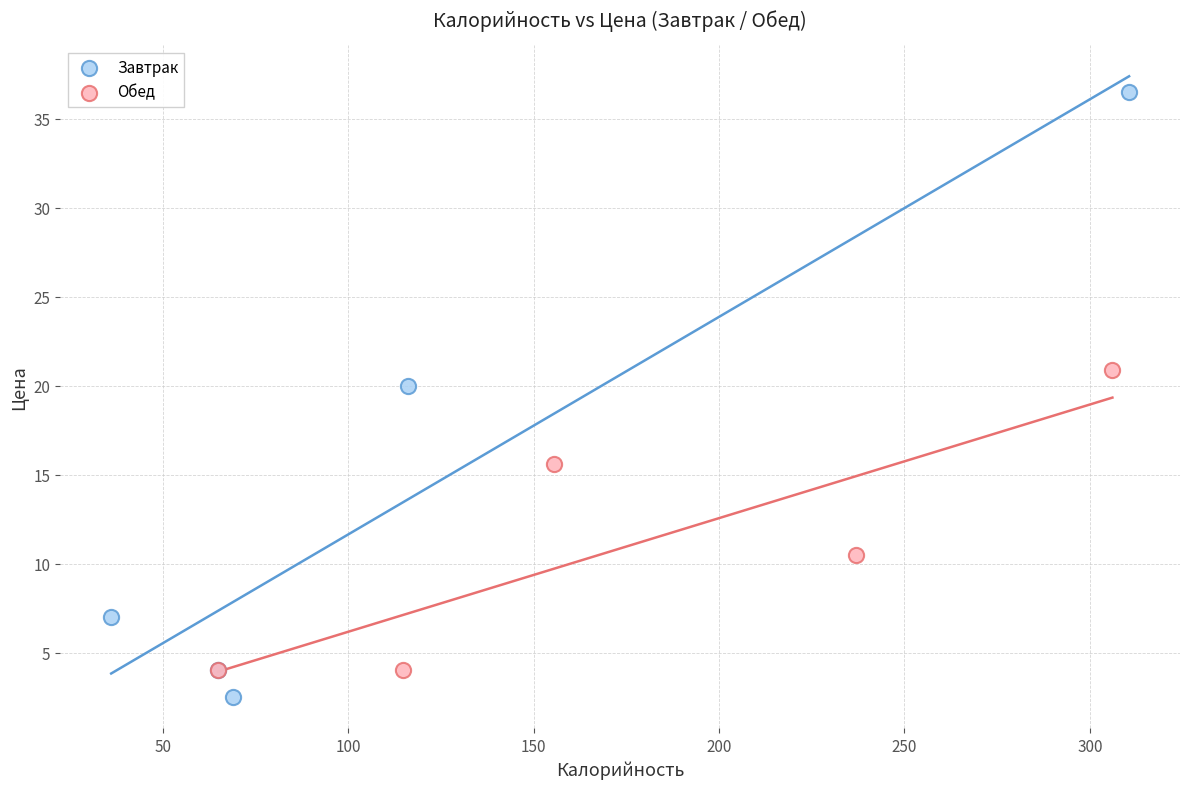

Which series reaches the maximum Y coordinate?

Завтрак